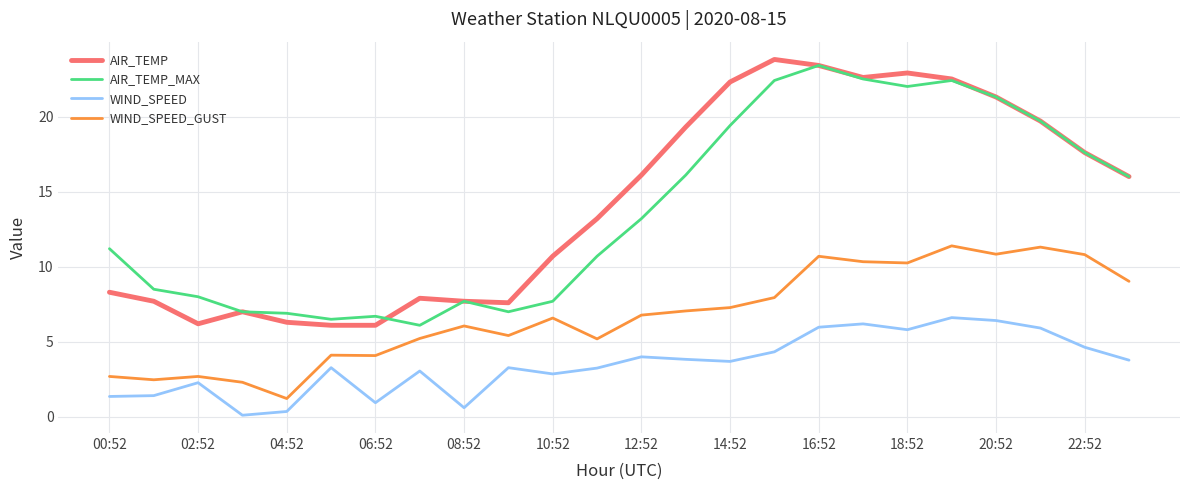

What is the greatest value displayed?

23.8